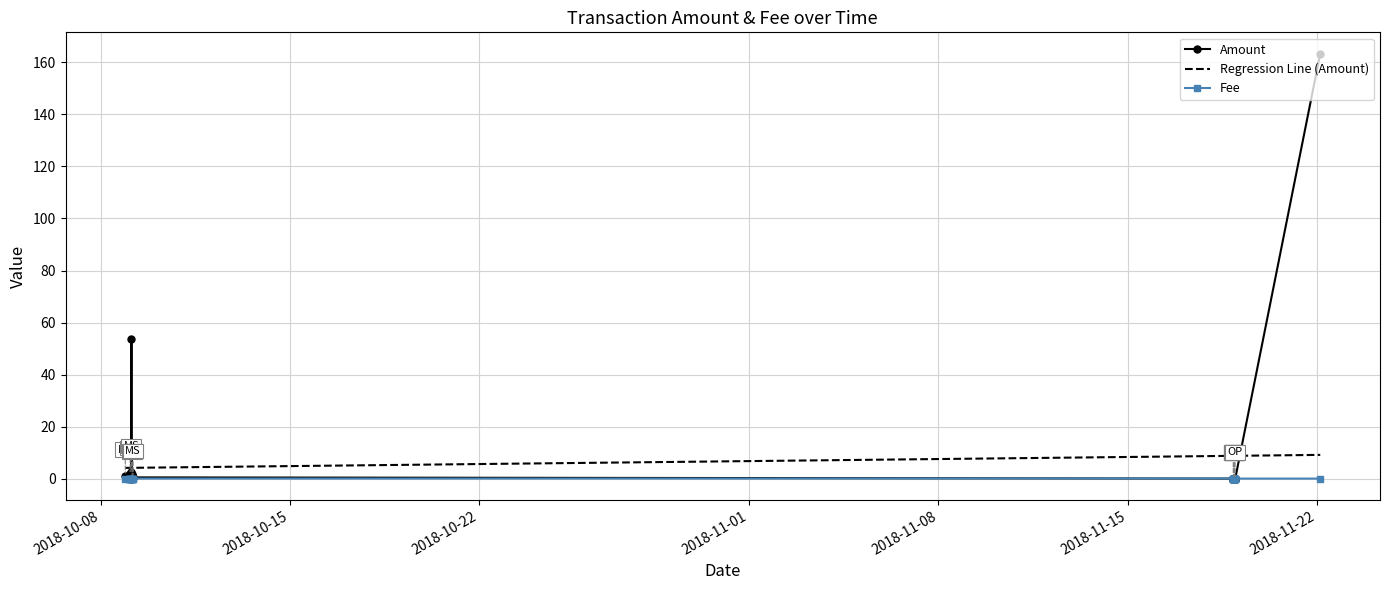

Is the value of Amount at 9 greater than the value of Fee at 26?

Yes